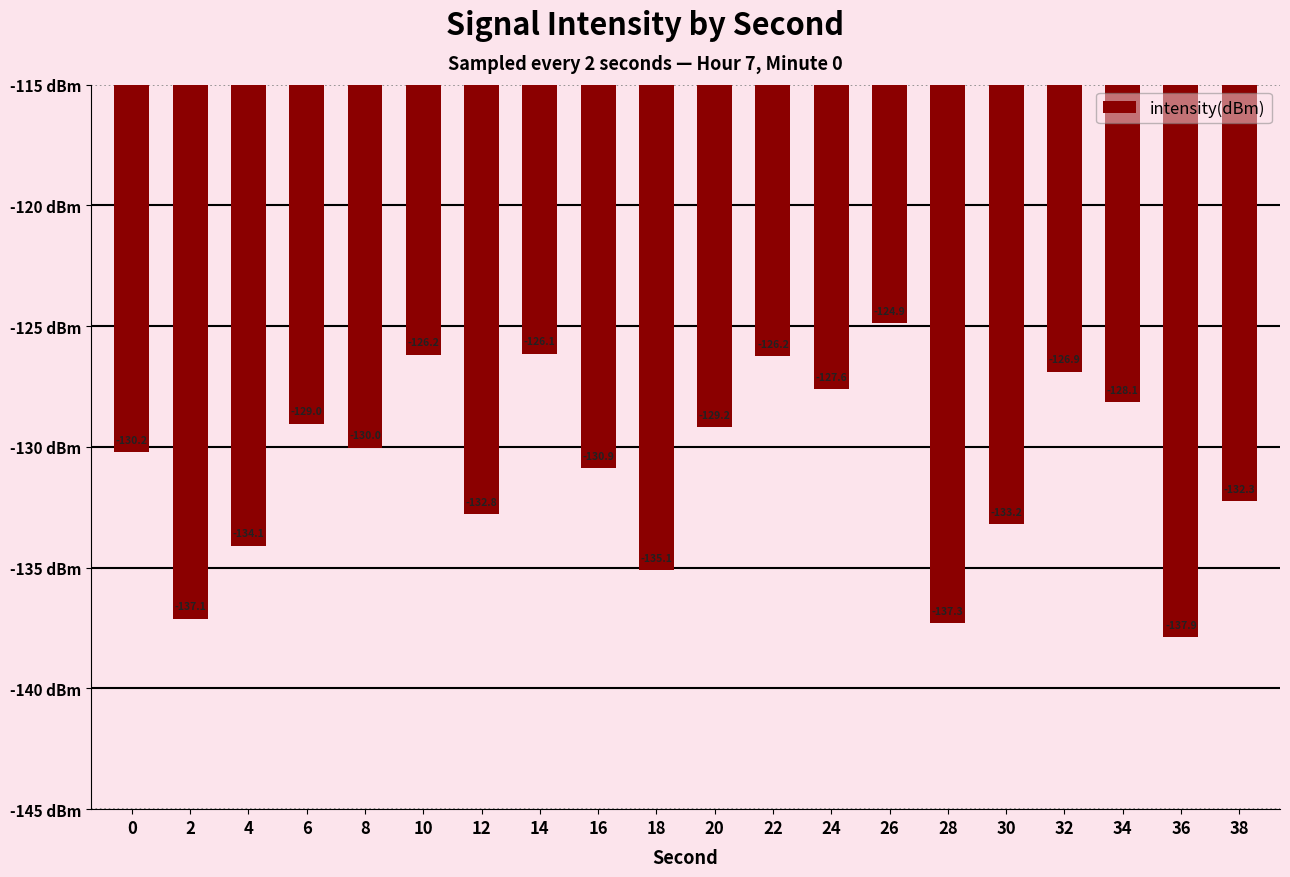

What is the sum of the values at 18 and 10?

-261.3